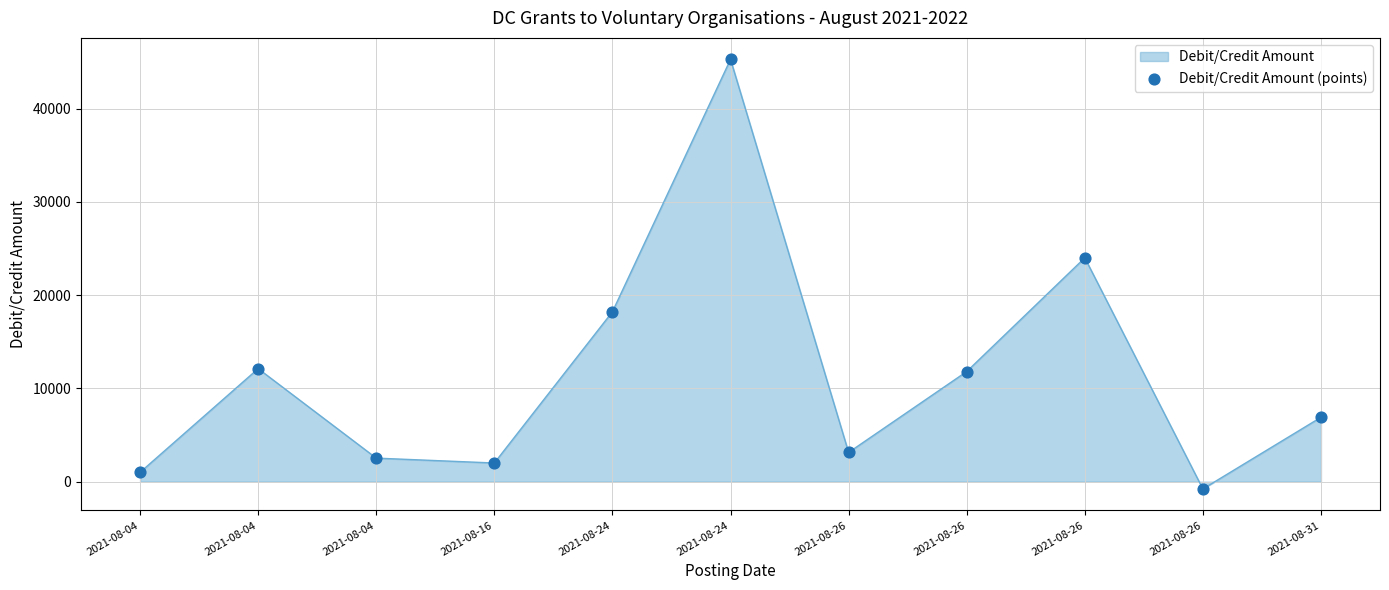

Does the chart have visible grid lines?

Yes